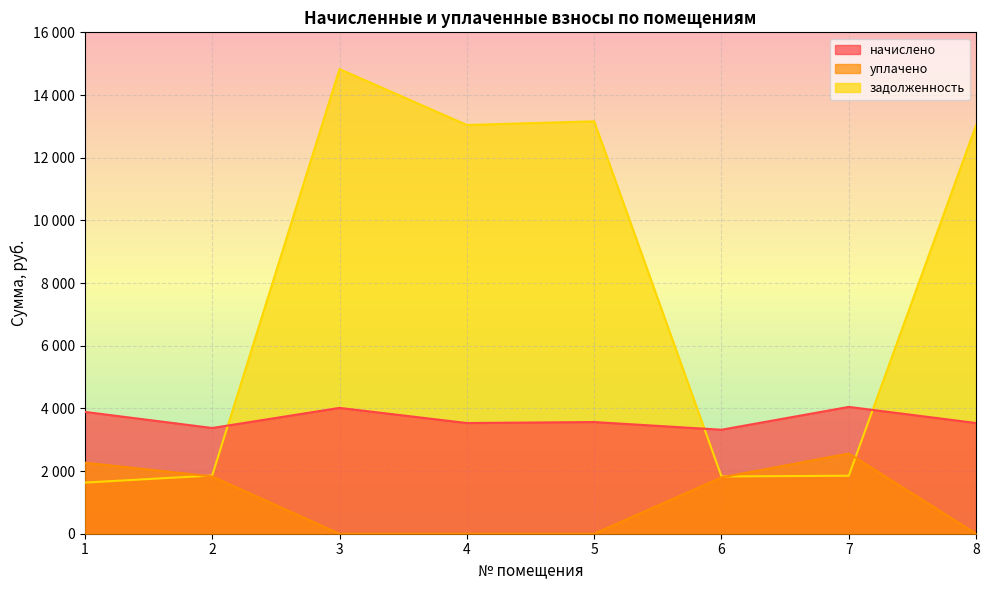

True or false: начислено has more than 2 interior local peaks.

True